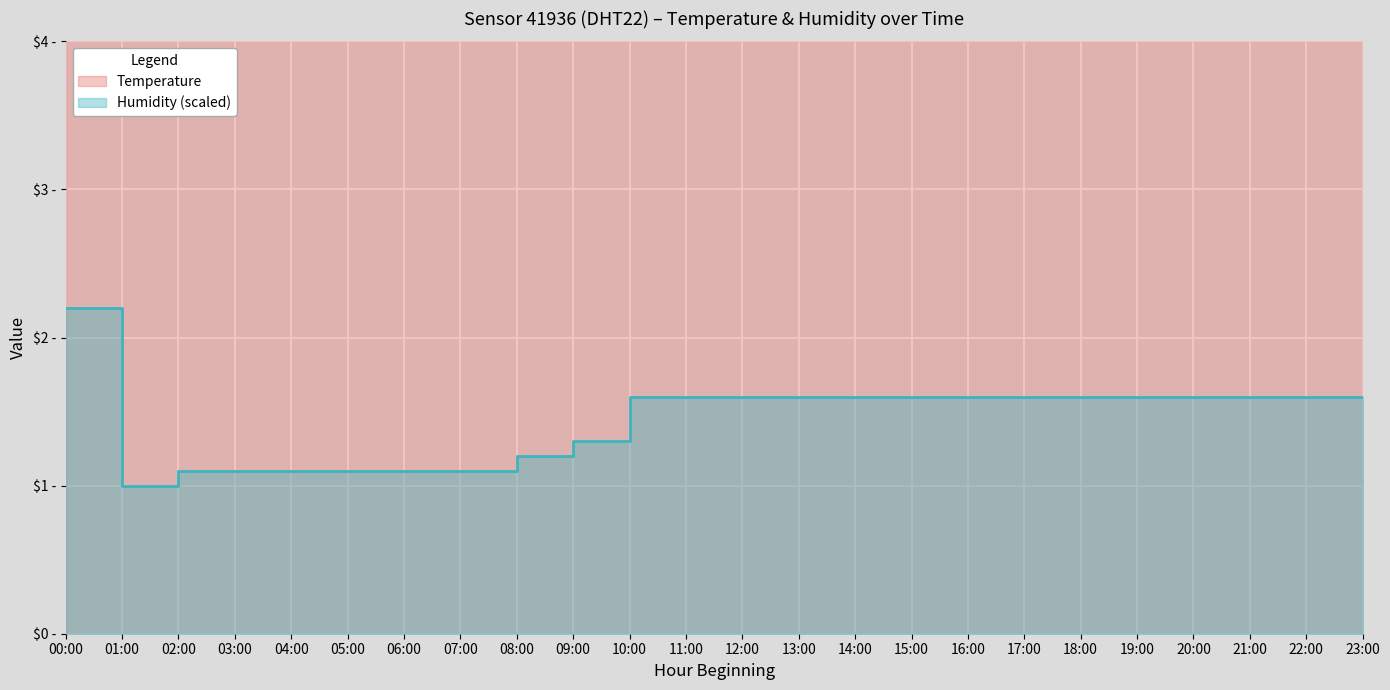

What is the difference between the highest and lowest values at 19:00?

15.9